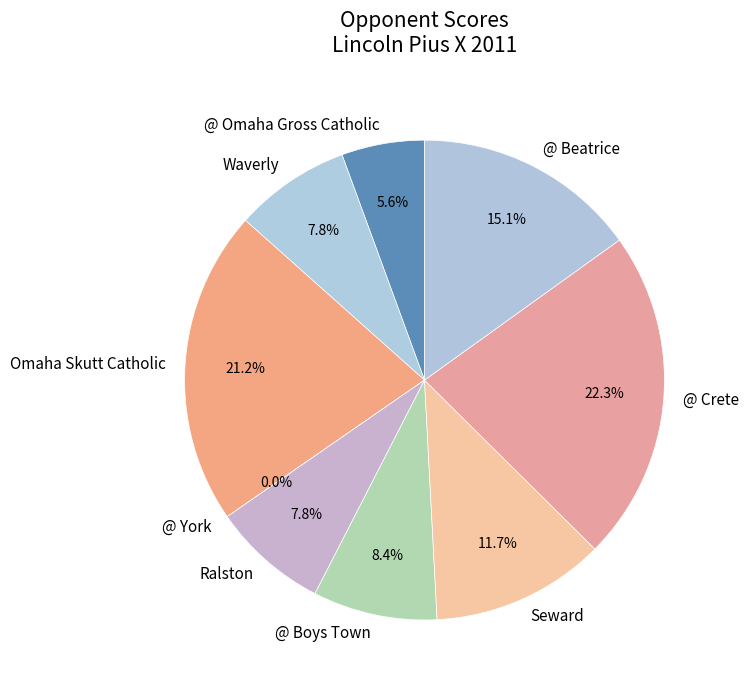

Count the number of slices in the pie.

9